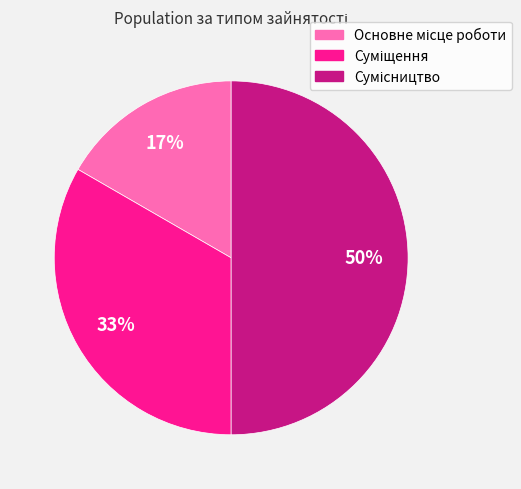

To the nearest percent, what is the difference between the largest and smallest slice percentages?

33%